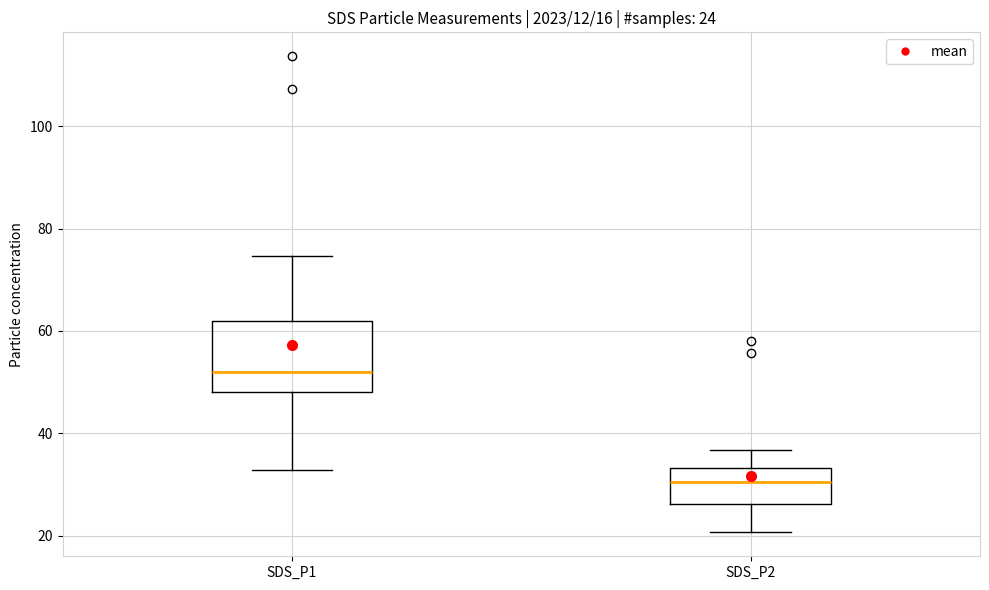

Which box's median line is the highest?

SDS_P1